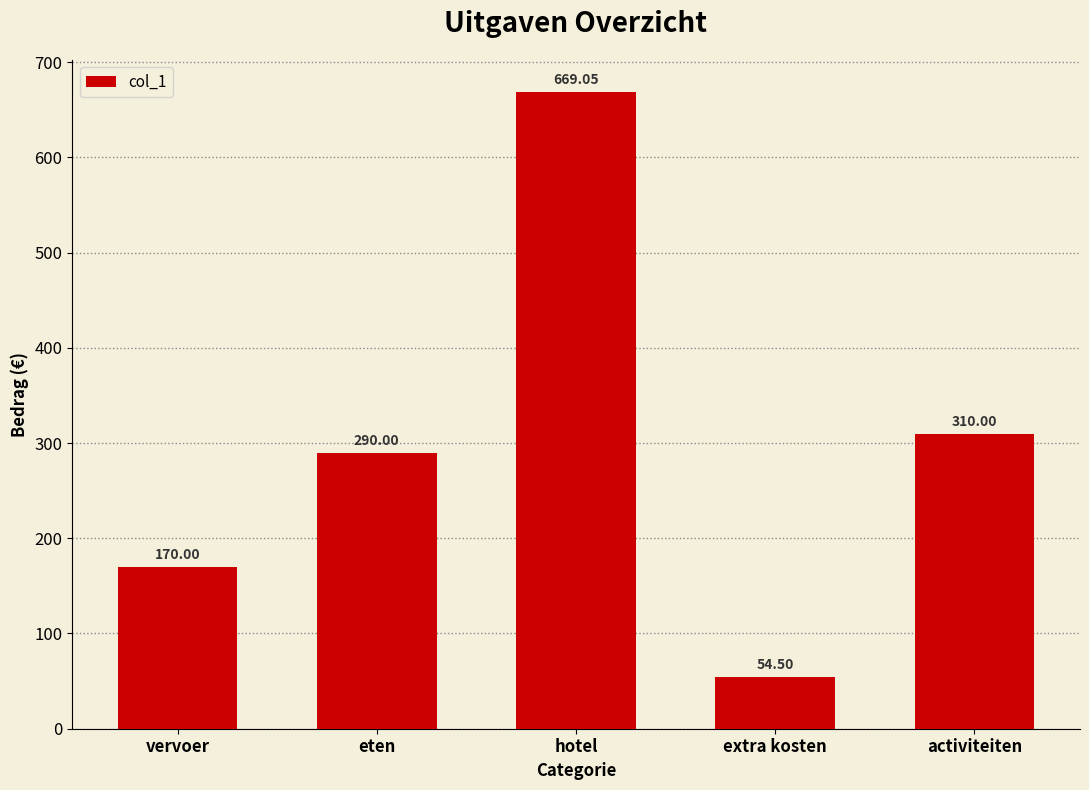

Approximately how many times larger is the value at vervoer compared to eten?

0.6